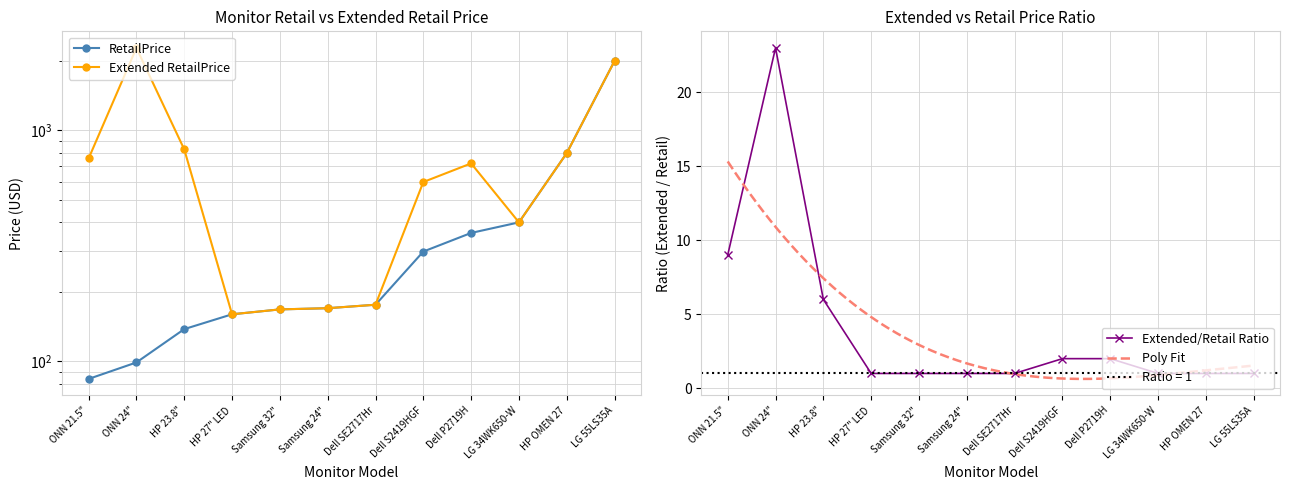

True or false: Quantity has more than 0 points higher than both neighbors.

True